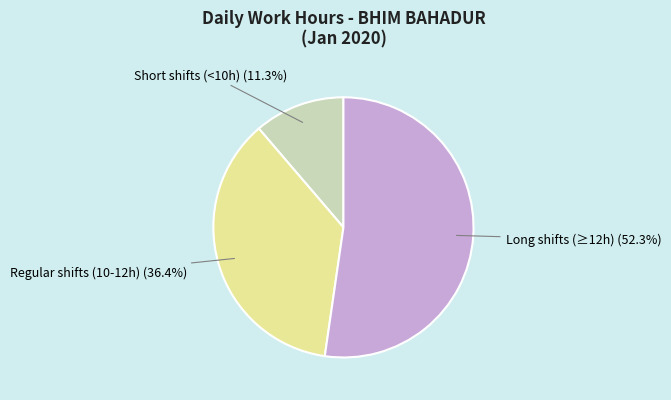

What is the ratio of the value at Long shifts (≥12h) to the value at Short shifts (<10h)?

4.6